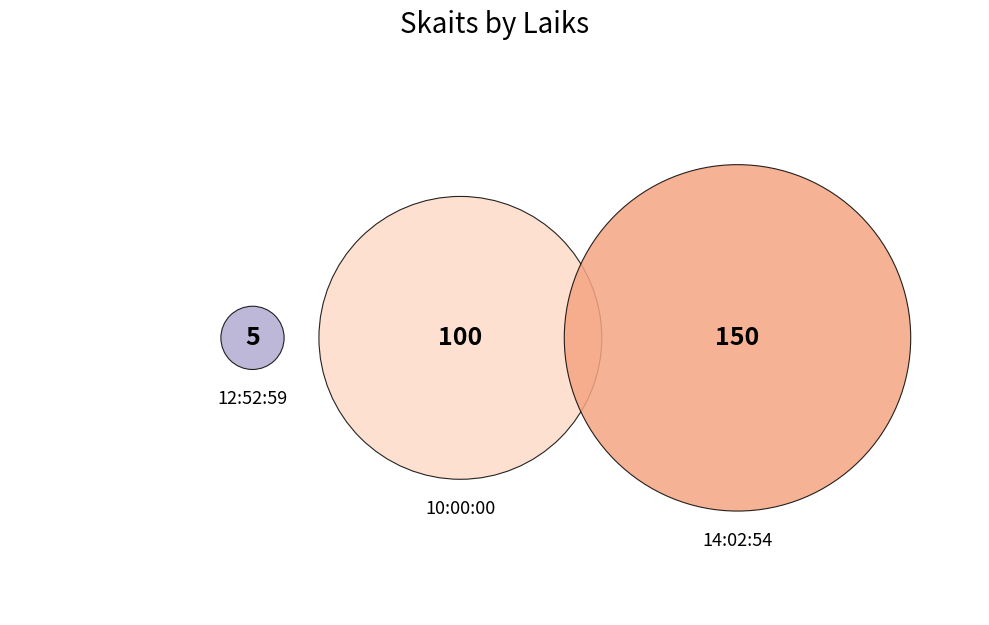

Which slice represents more than half of the pie?

14:02:54